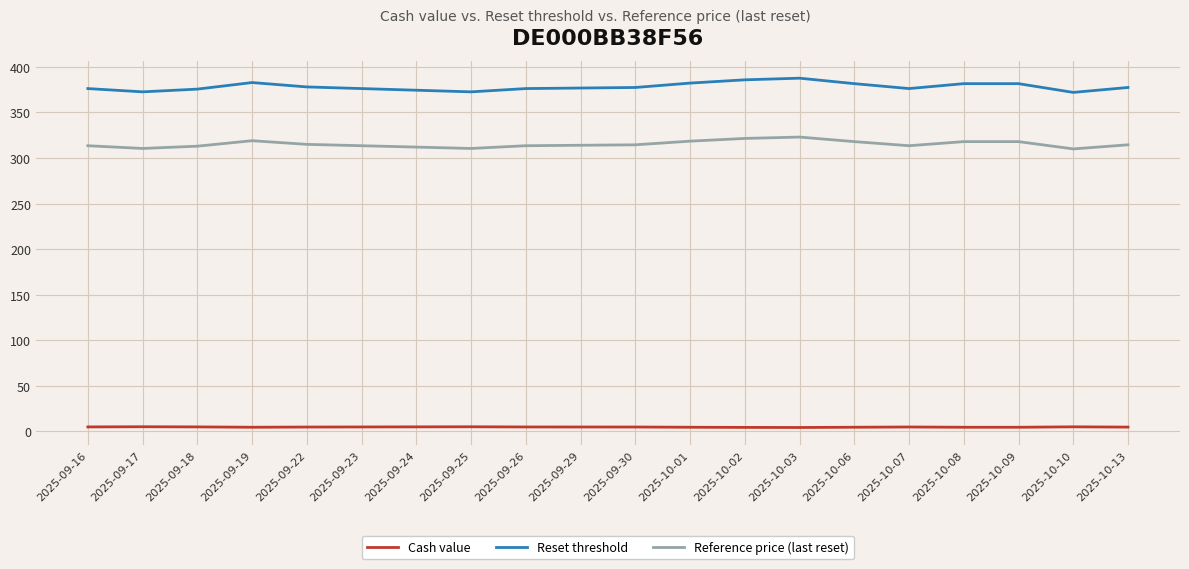

Is it true that Cash value equals 5.0 at 2025-09-23?

True